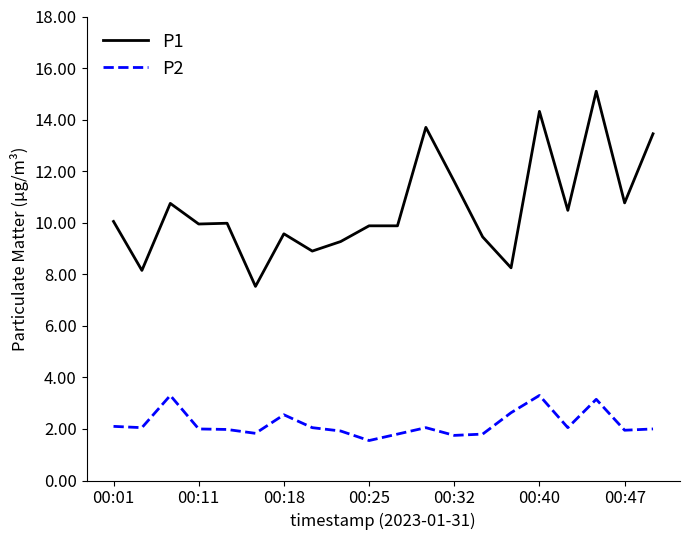

Count the number of categories in the chart.

20